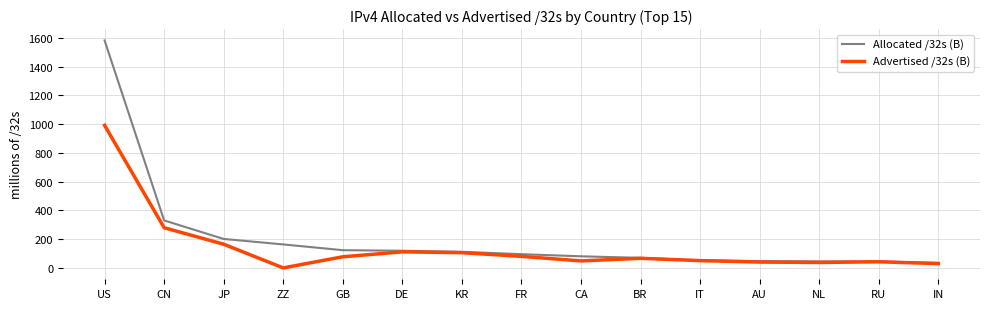

Is it true that Allocated /32s (B) equals 483.9 at CN?

False